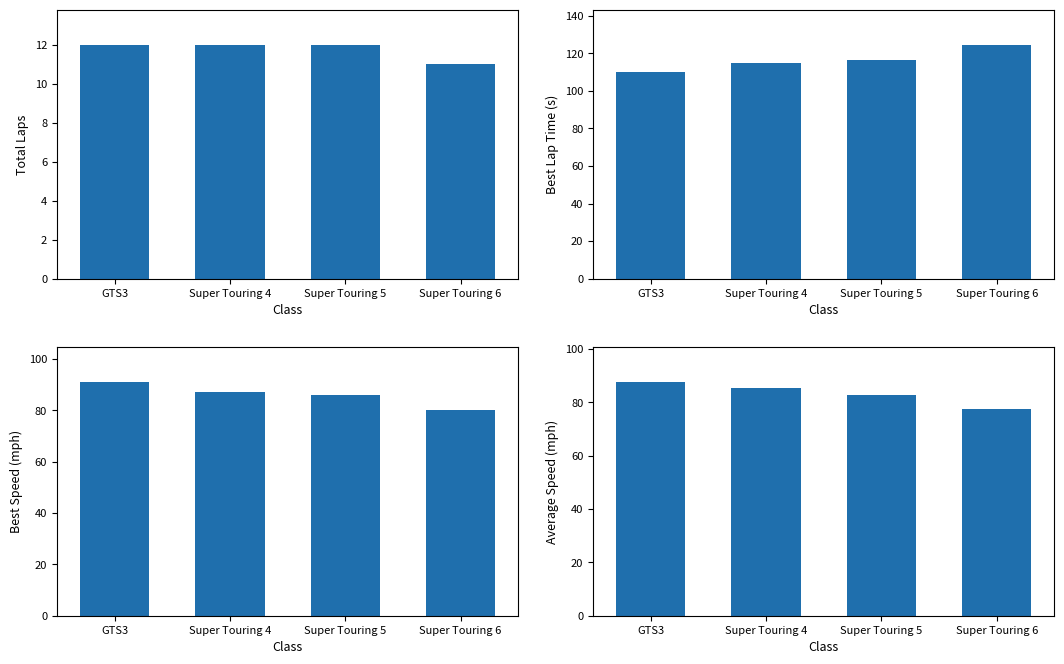

What is the average value of the Total Laps series?

11.8